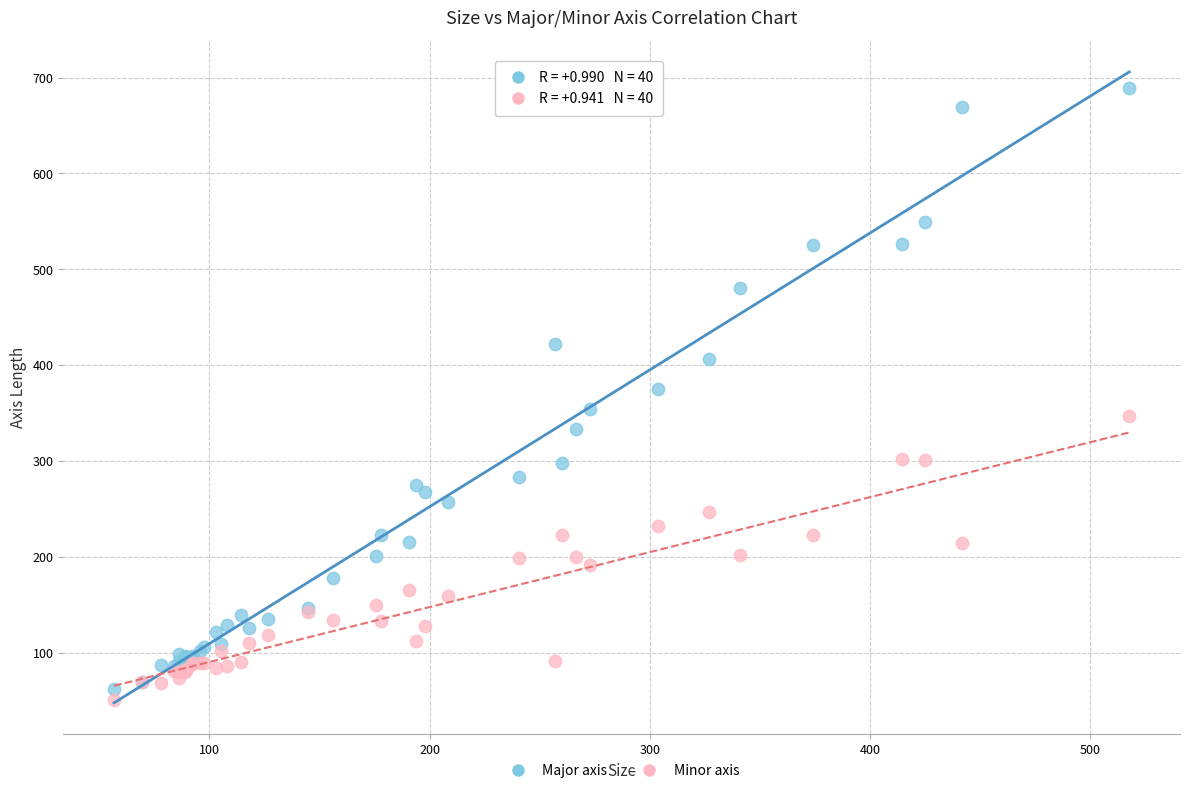

What are all the series names shown in the legend?

Major axis, Minor axis